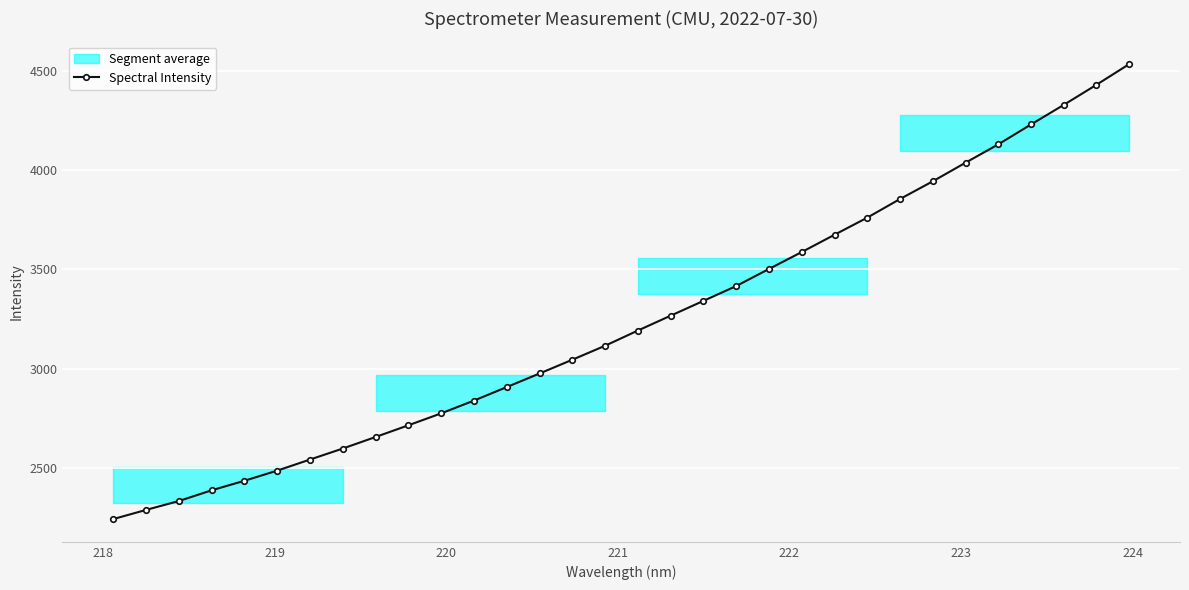

What is the value of the Spectral Intensity point at the 9th from the left?

2657.0